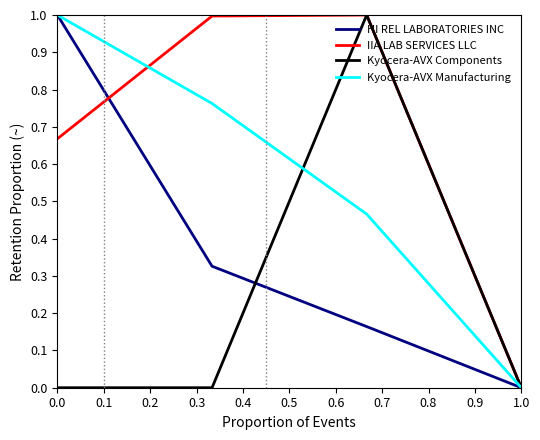

Rank the series by their average value, from lowest to highest.

Kyocera-AVX Components, HI REL LABORATORIES INC, Kyocera-AVX Manufacturing, IIA LAB SERVICES LLC